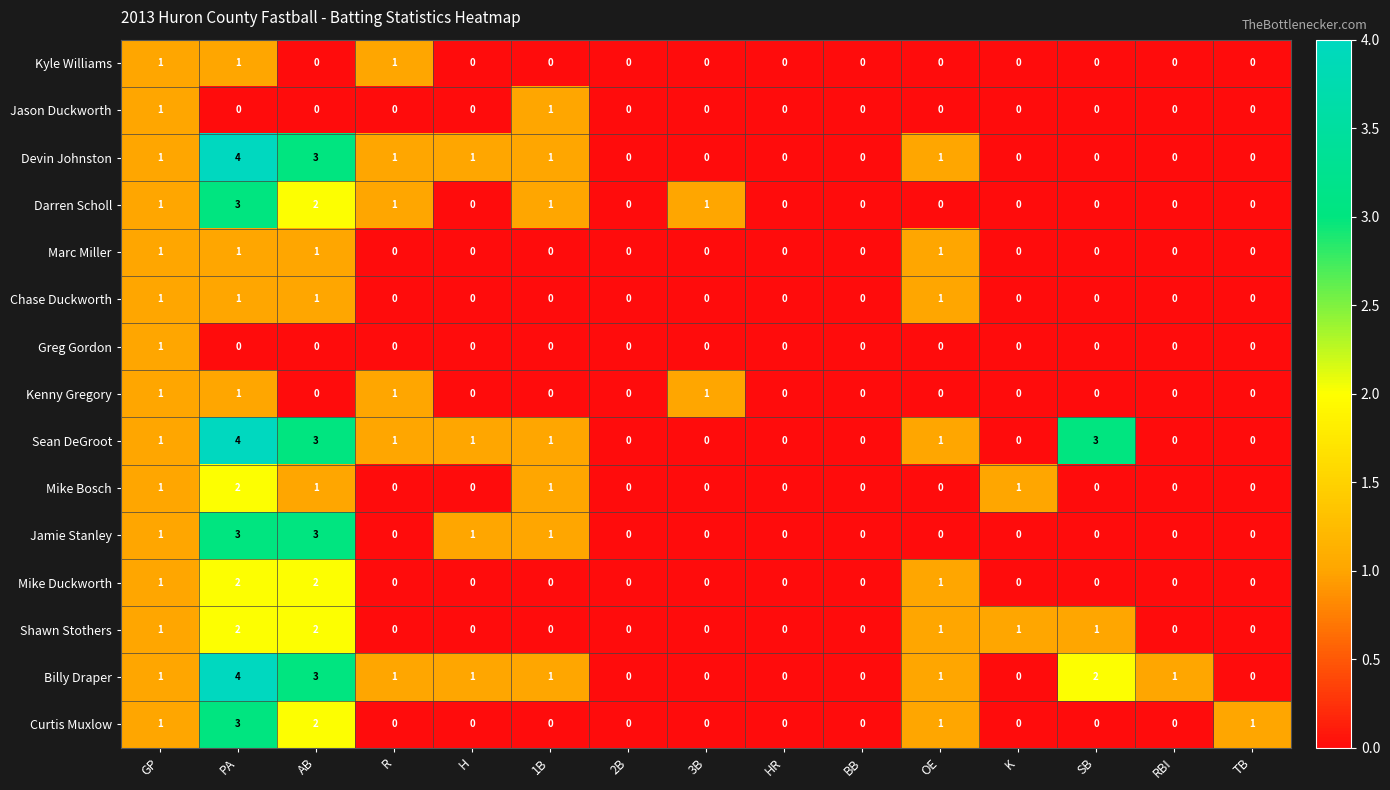

The Kyle Williams series shows 1 at OE. True or false?

False